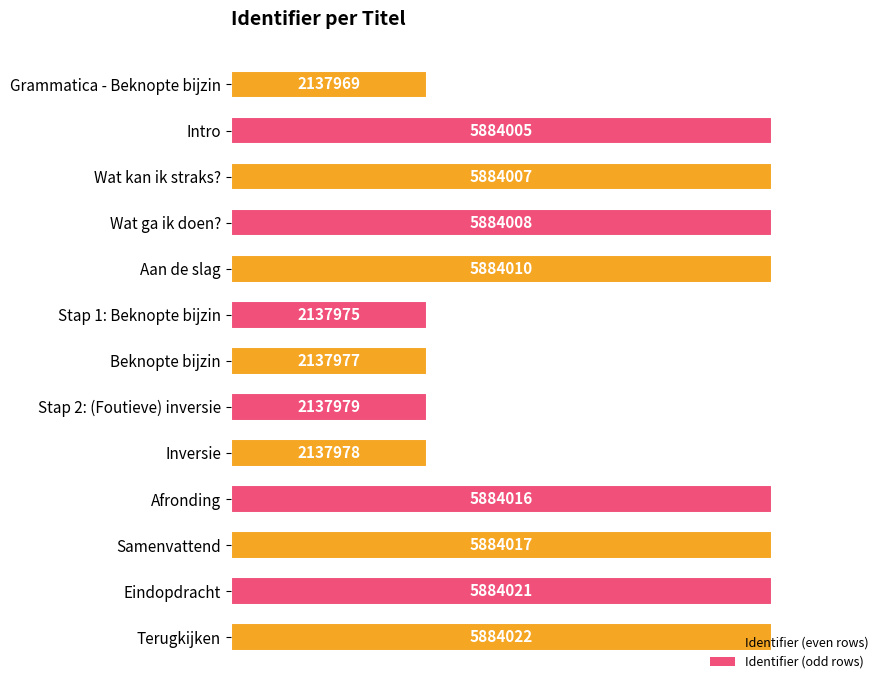

How many bars are there in total?

13